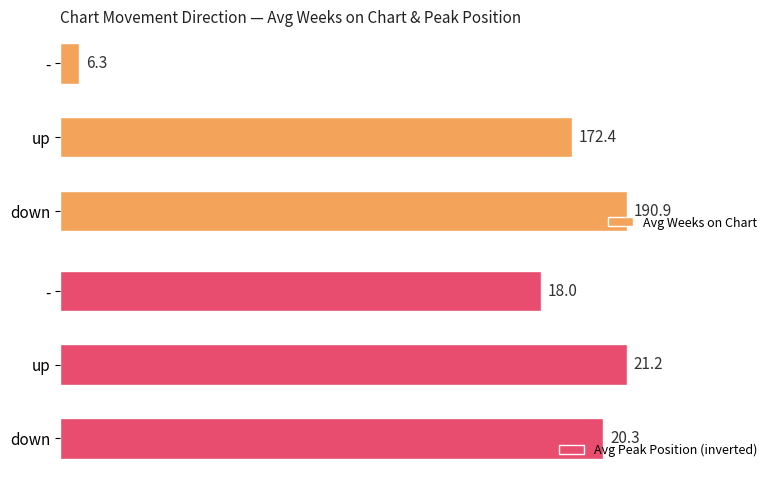

What is the difference between the maximum and minimum values in the Avg Peak Position (inverted) series?

3.2